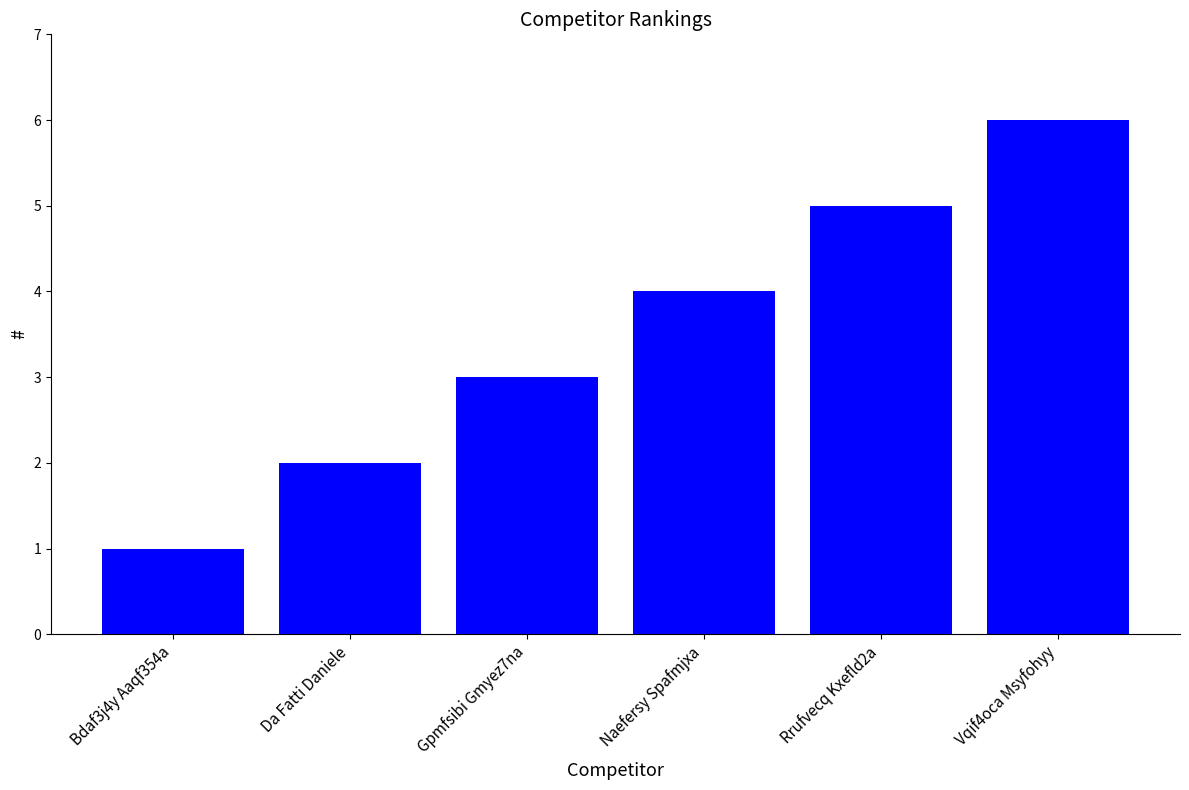

Rank the categories by value from highest to lowest.

Vqif4oca Msyfohyy, Rrufvecq Kxefld2a, Naefersy Spafmjxa, Gpmfsibi Gmyez7na, Da Fatti Daniele, Bdaf3j4y Aaqf354a